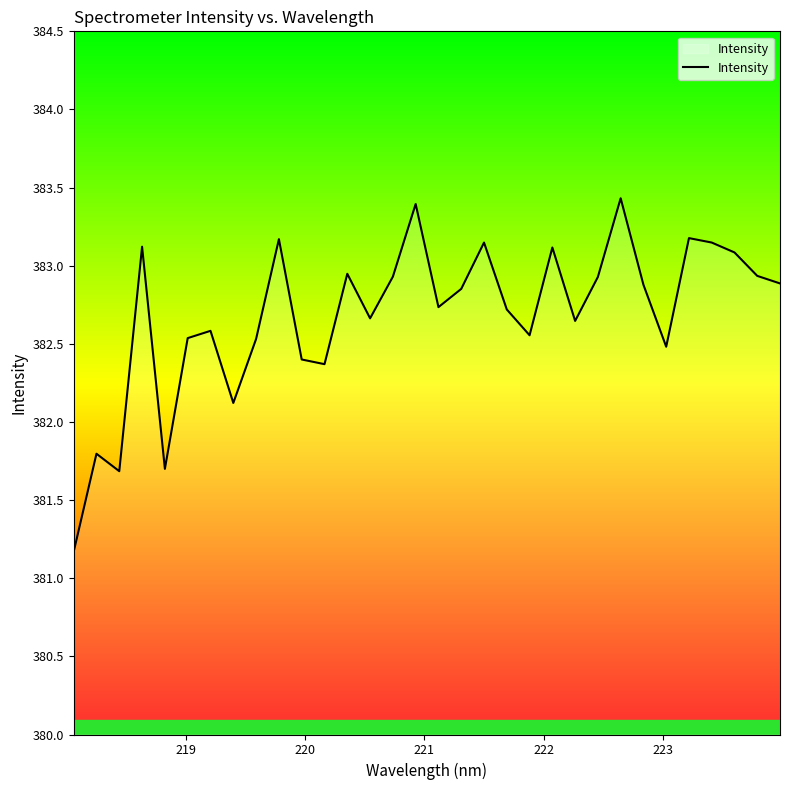

How many categories are shown in the chart?

32